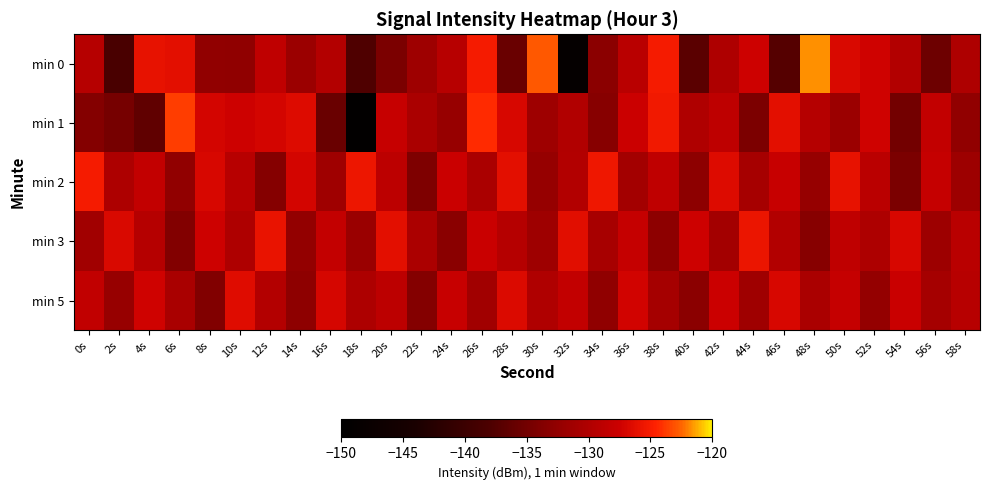

Count the number of categories in the chart.

30